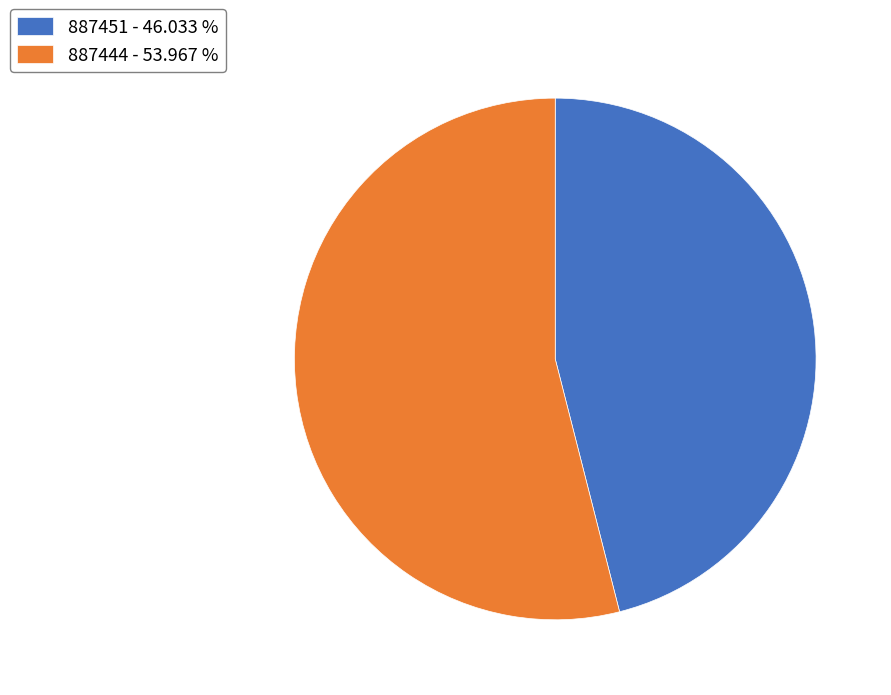

Which slice is the largest?

887444